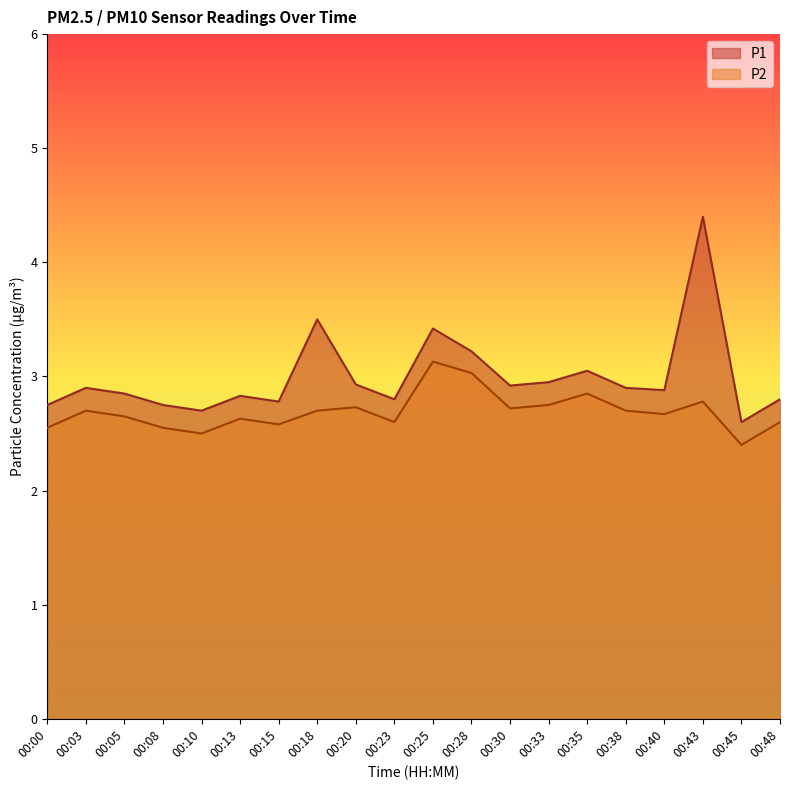

Is the value of P2 at 00:48 greater than the value of P1 at 00:23?

No